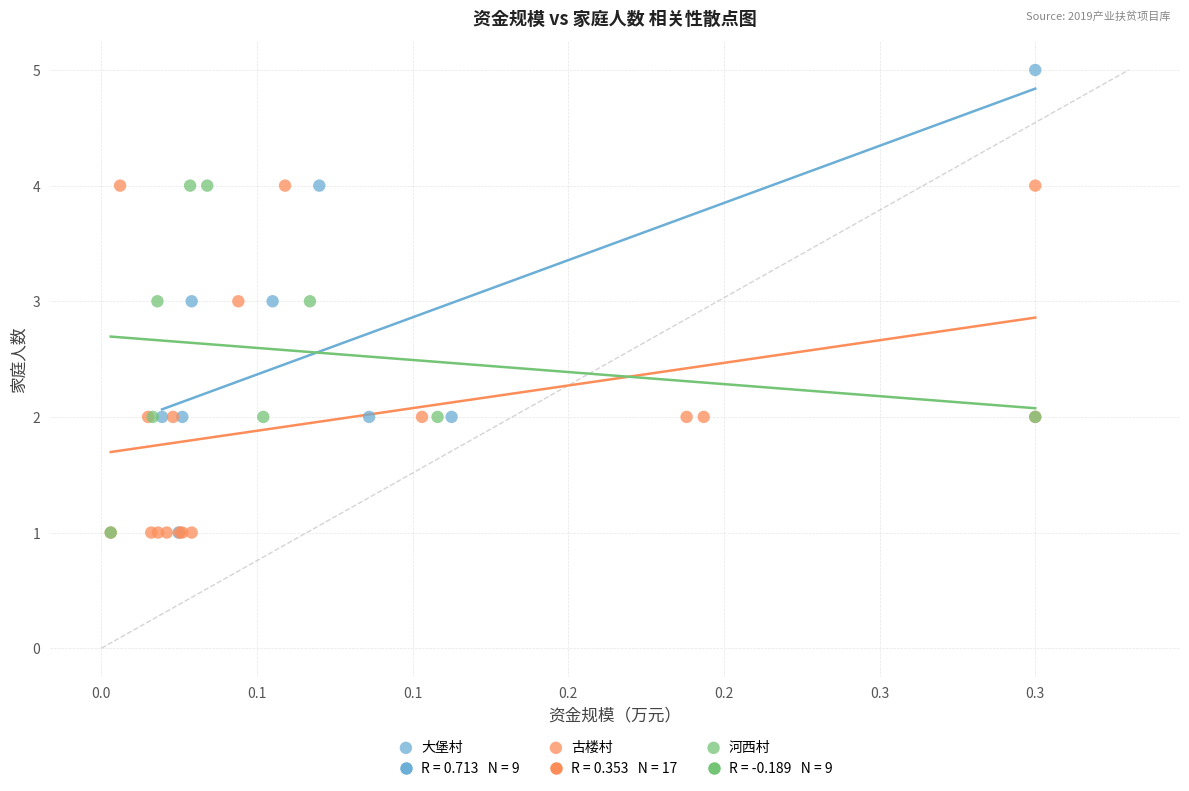

Which series reaches the maximum Y coordinate?

大堡村